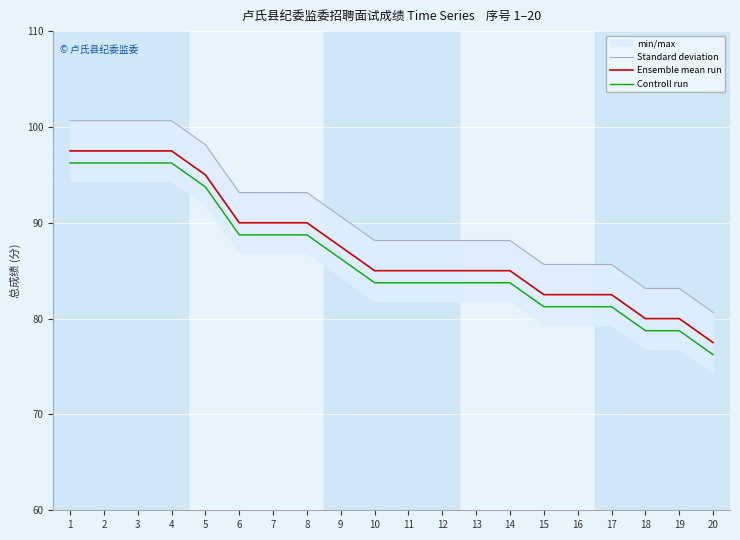

Which series has the largest total across all categories?

Standard deviation